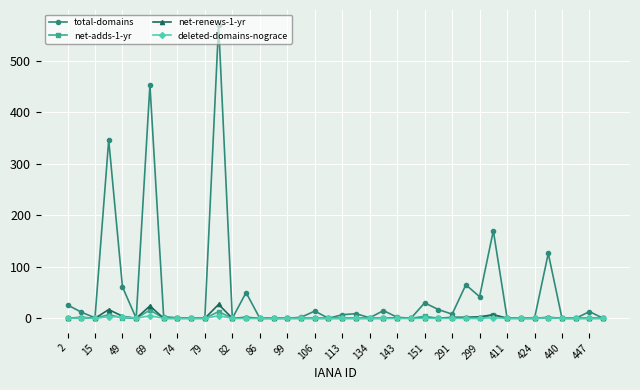

Which series has the widest spread of values?

total-domains